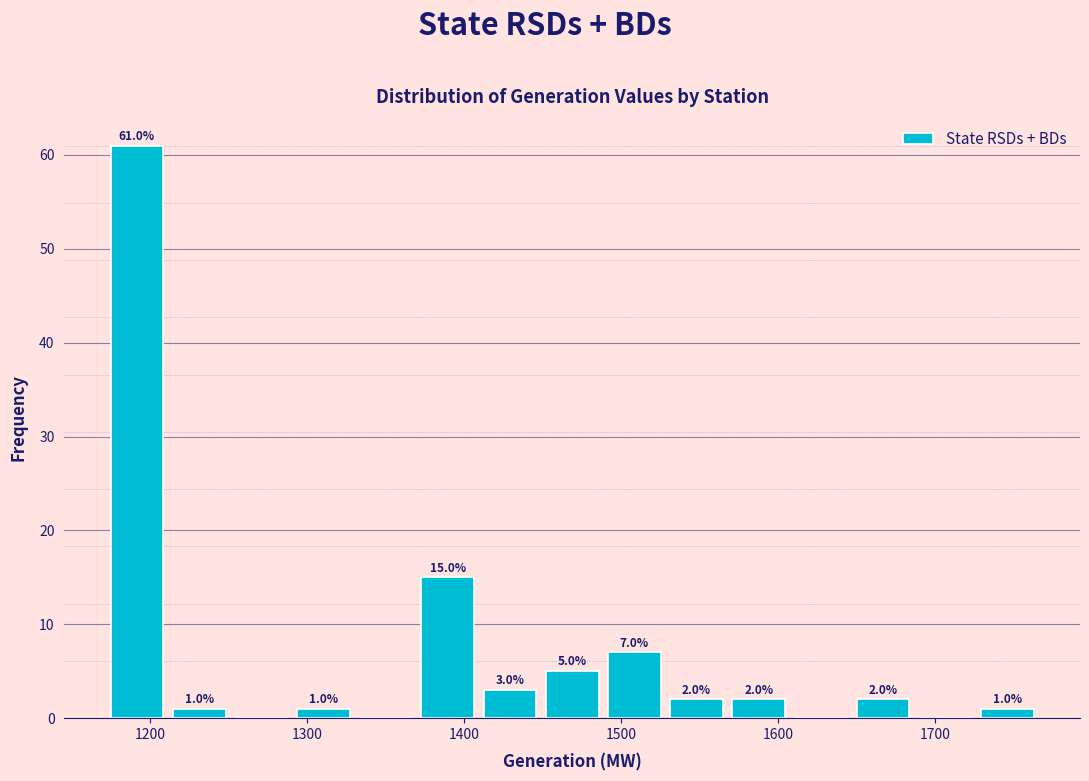

Around what value on the x-axis is the tallest bar? Give the approximate position of its centre, as read against the axis.

1190